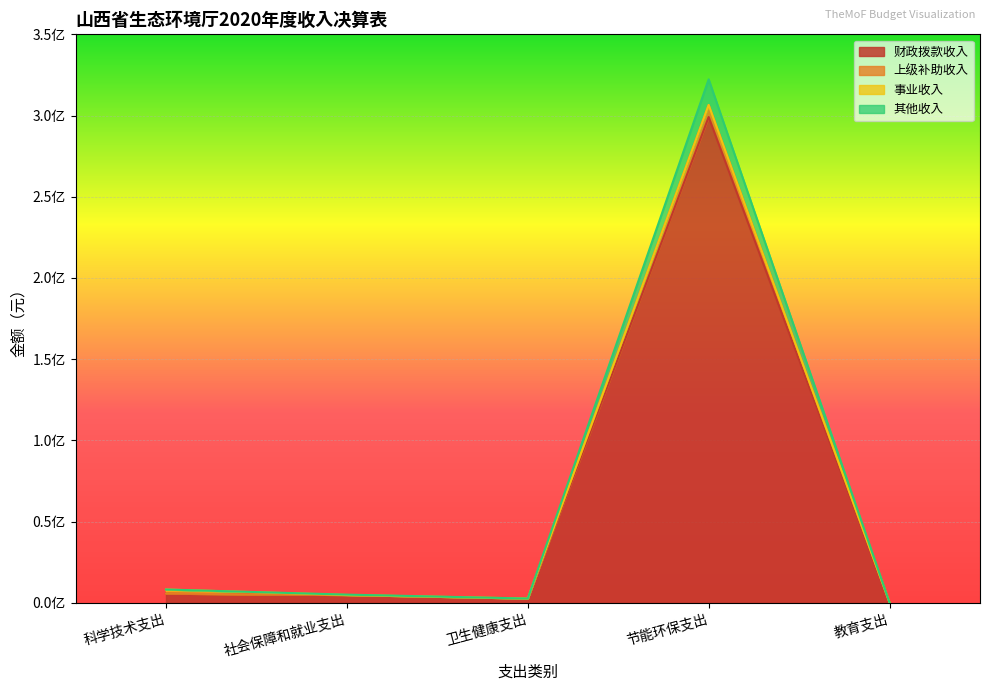

Does the chart display data point markers on the line(s)?

No